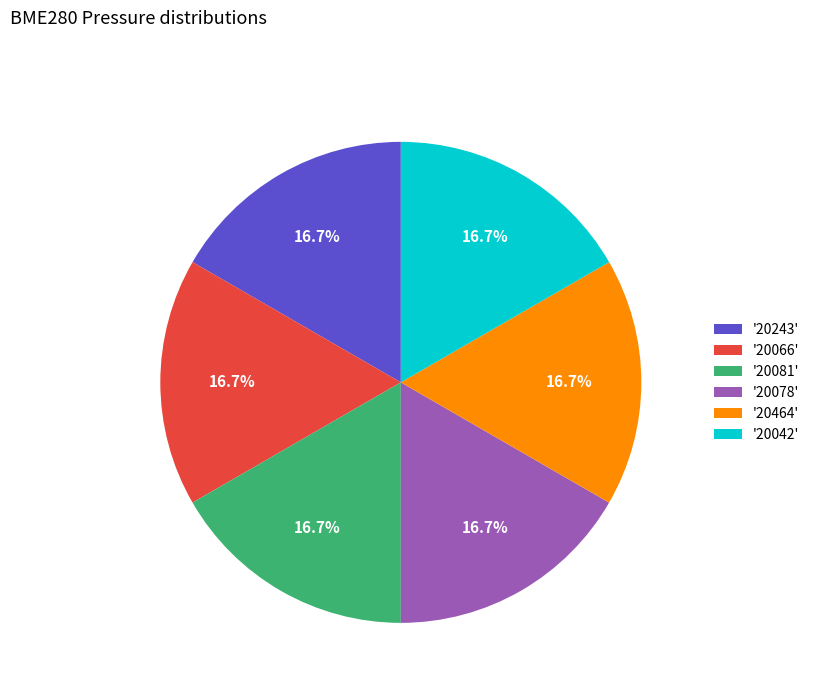

Combined, what portion of the pie is '20464' and '20066'?

33.3%